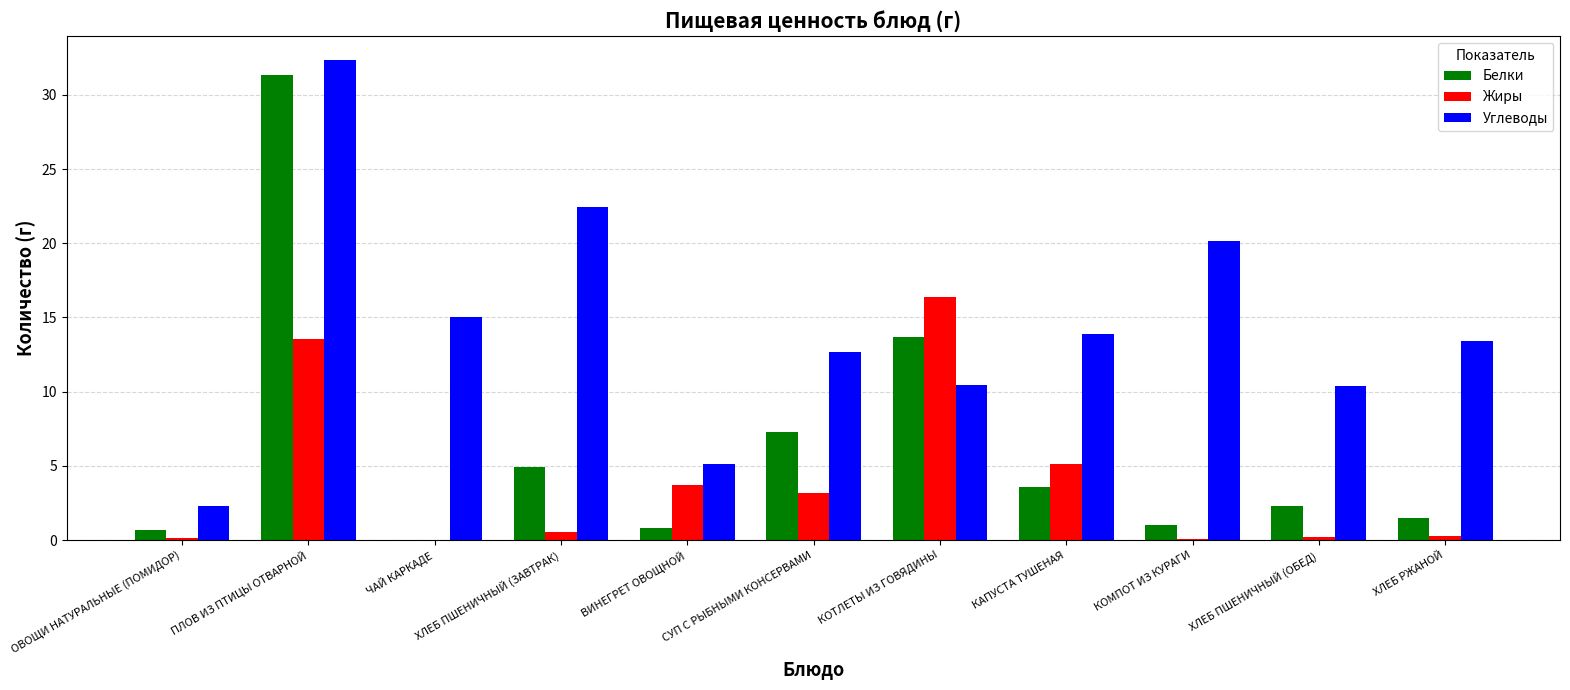

Is it true that Жиры equals 7.6 at КОТЛЕТЫ ИЗ ГОВЯДИНЫ?

False